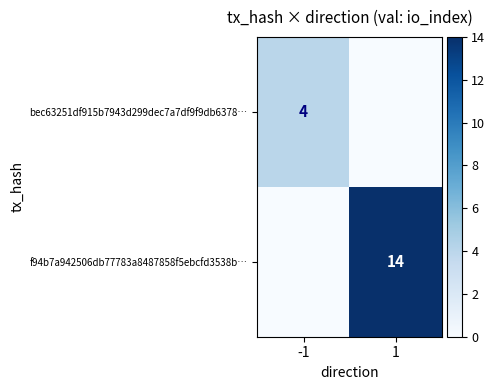

Where is f94b7a942506db77783a8487858f5ebcfd3538b… nearest to the value 7?

-1